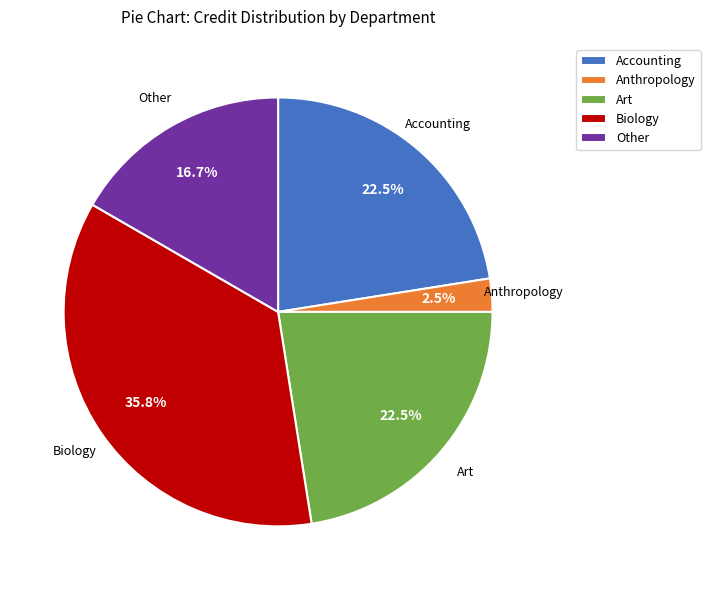

How many segments does this pie chart have?

5